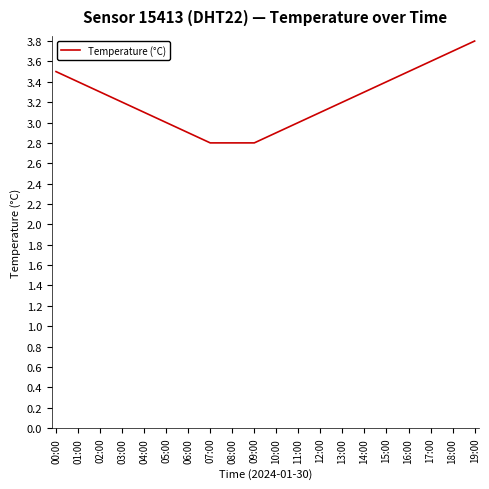

The chart shows a value of 3.3 at 02:00. True or false?

True